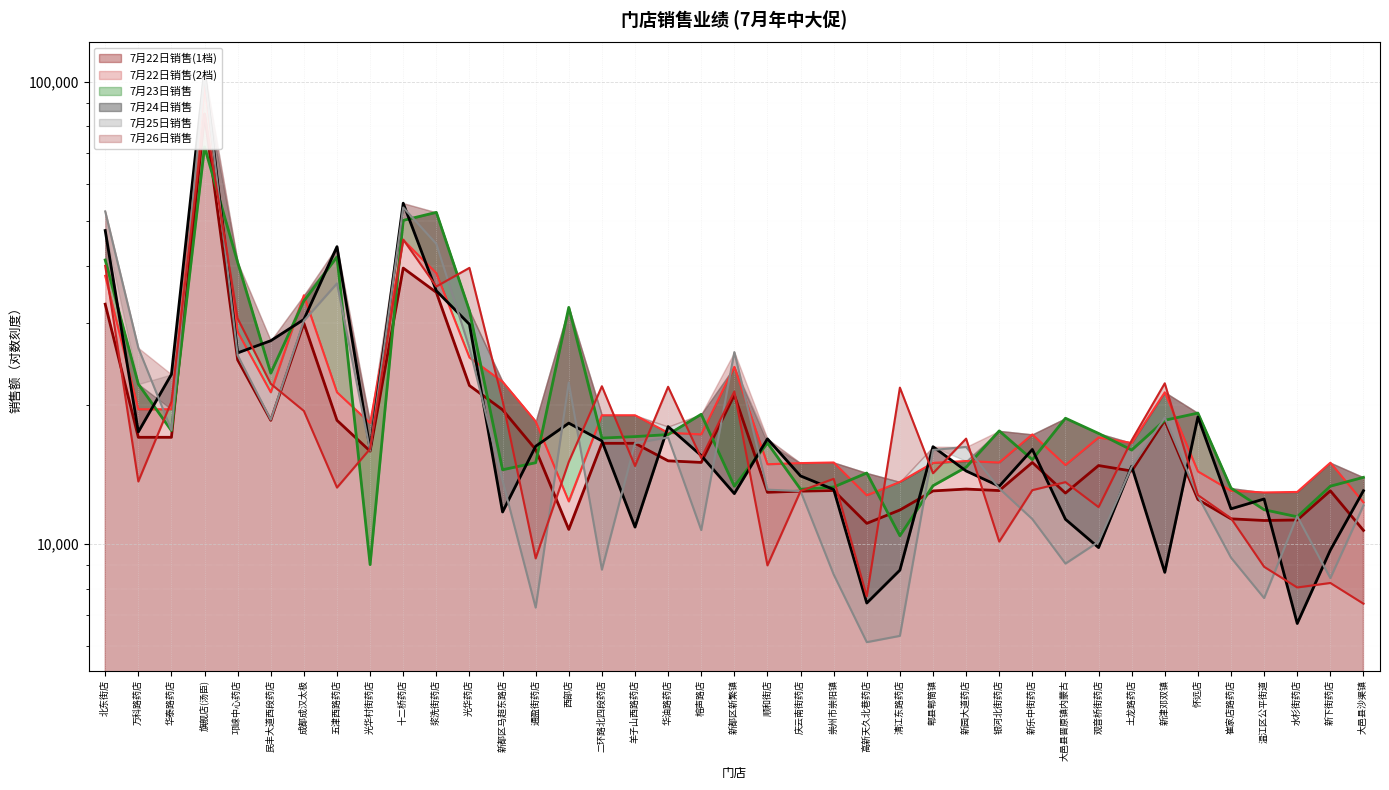

At how many categories does at least one series exceed 67163?

1